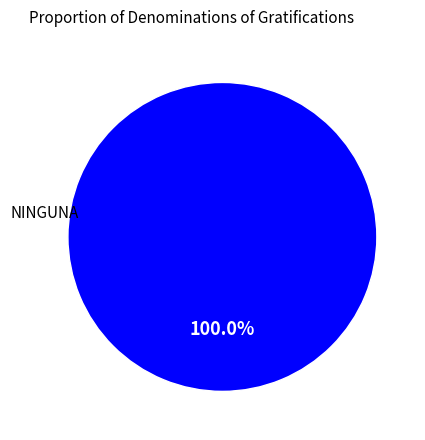

Is there any slice that represents more than half of the pie?

Yes